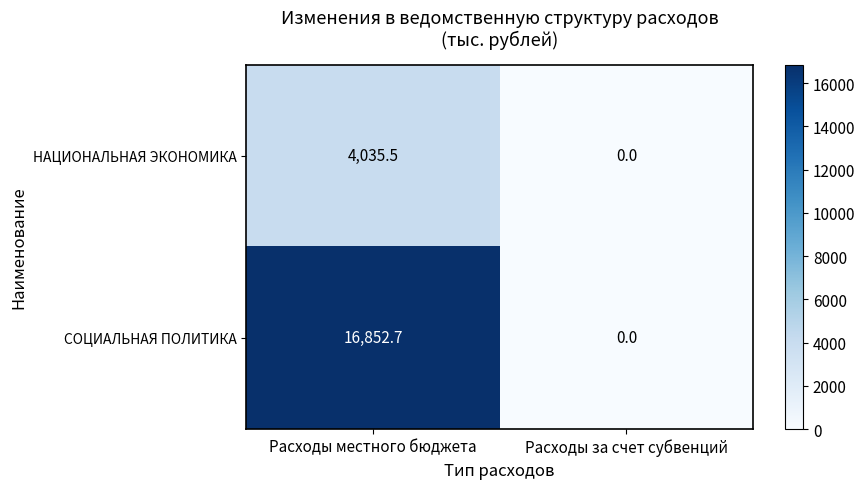

Where does the СОЦИАЛЬНАЯ ПОЛИТИКА series first go above 16852?

Расходы местного бюджета